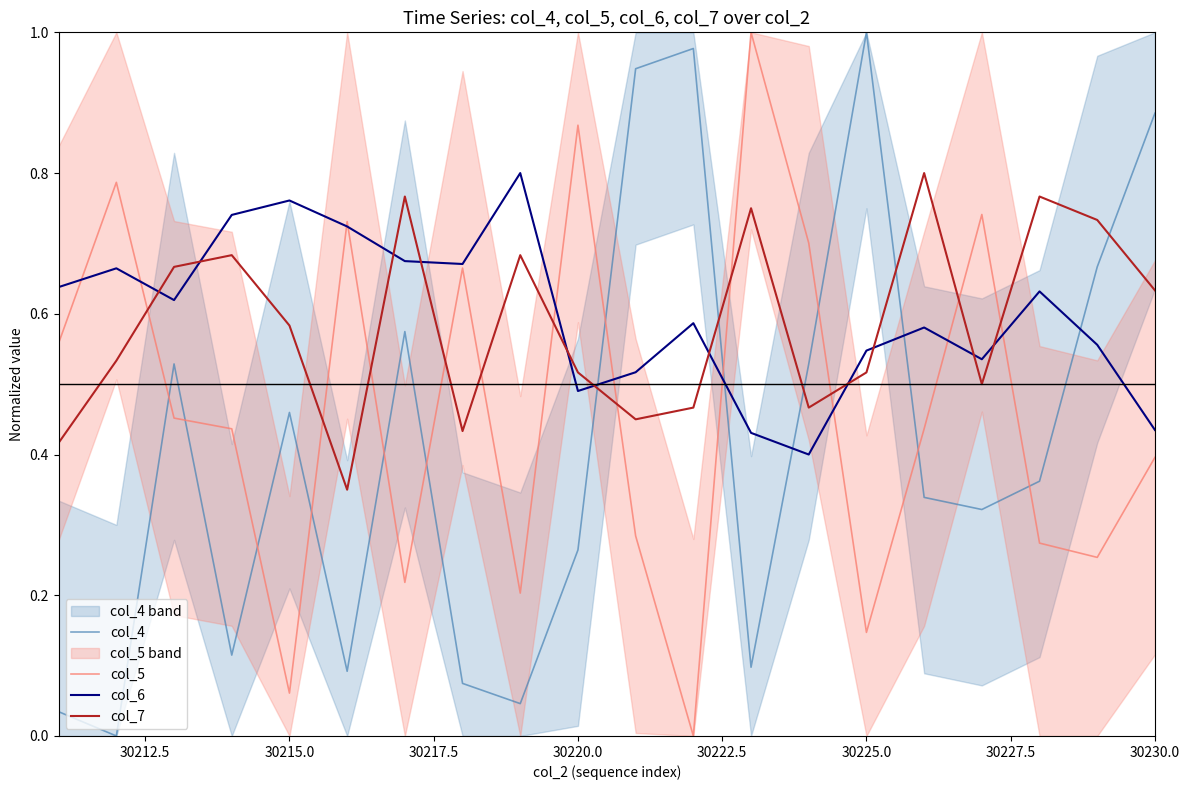

The col_5 series shows 0.1 at 30230.0. True or false?

False